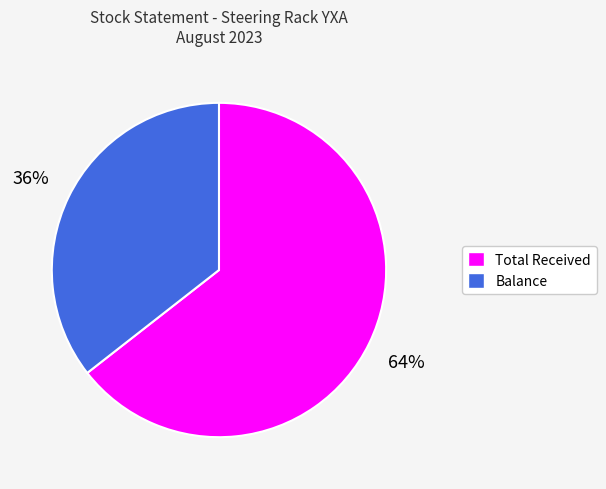

To the nearest percent, what is the average slice percentage?

50%